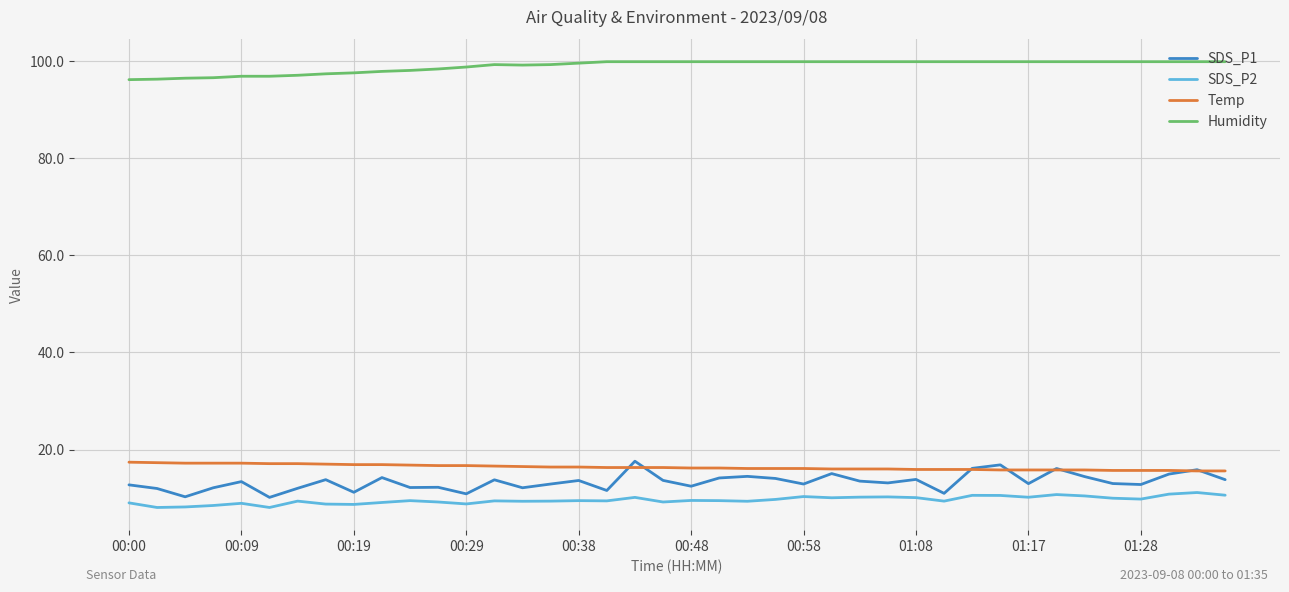

True or false: Humidity and SDS_P1 cross at least once.

False